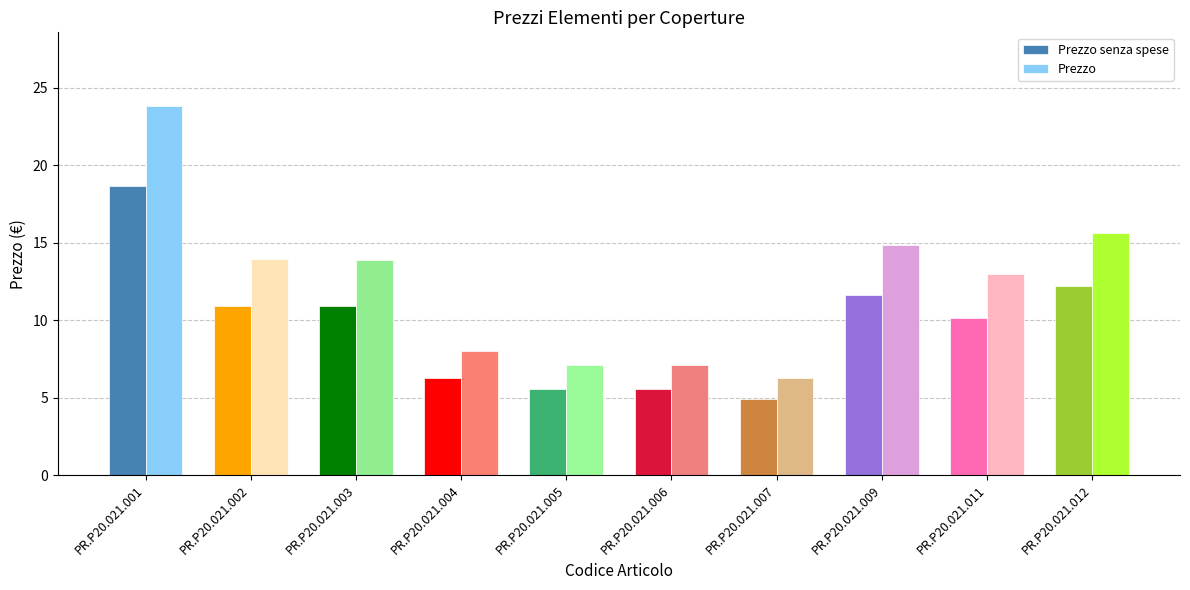

The value of Prezzo at PR.P20.021.001 is 23.8. True or false?

True